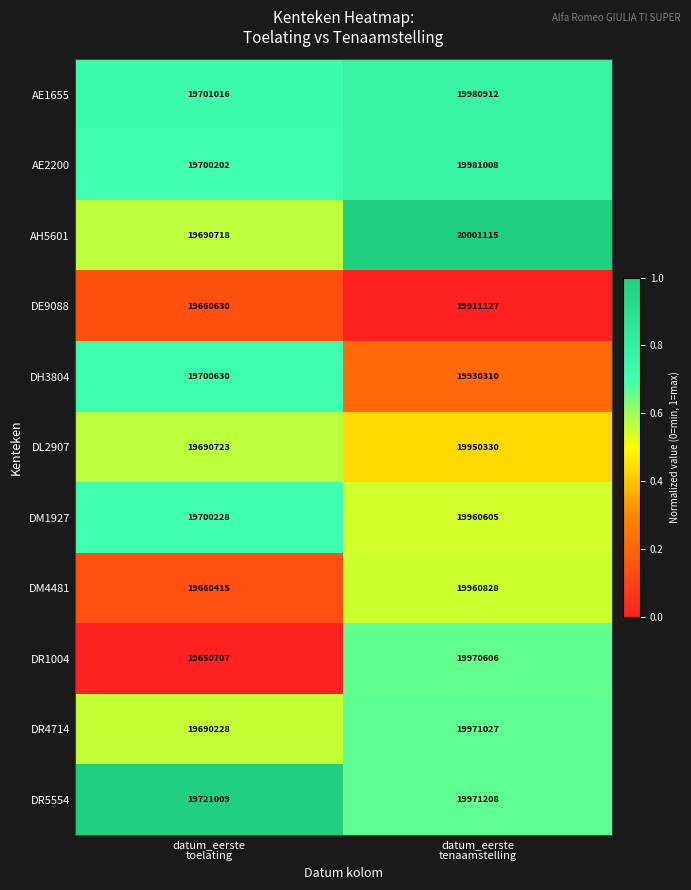

At which category is the sum across all series the highest?

datum_eerste
tenaamstelling